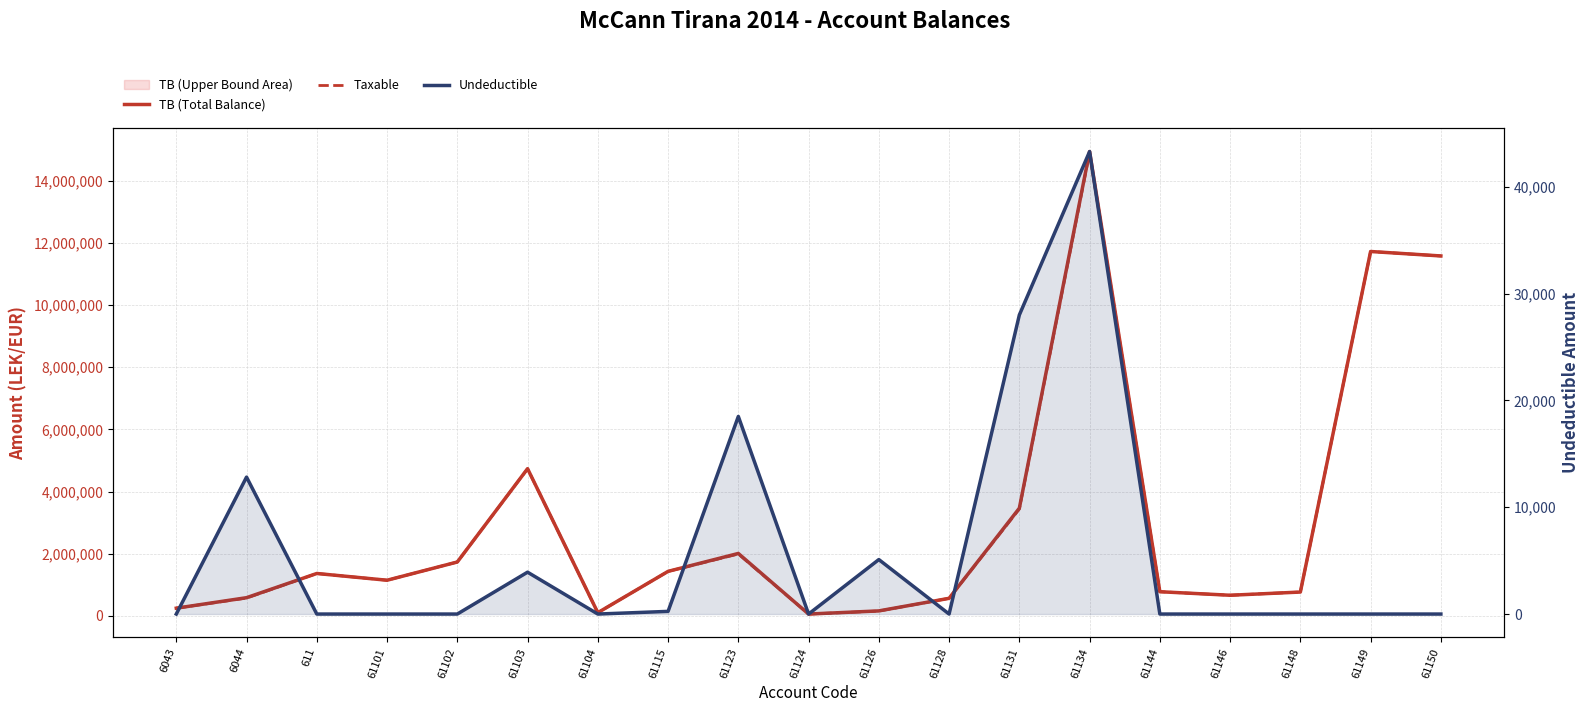

At which category does TB (Total Balance) reach its first local peak?

611